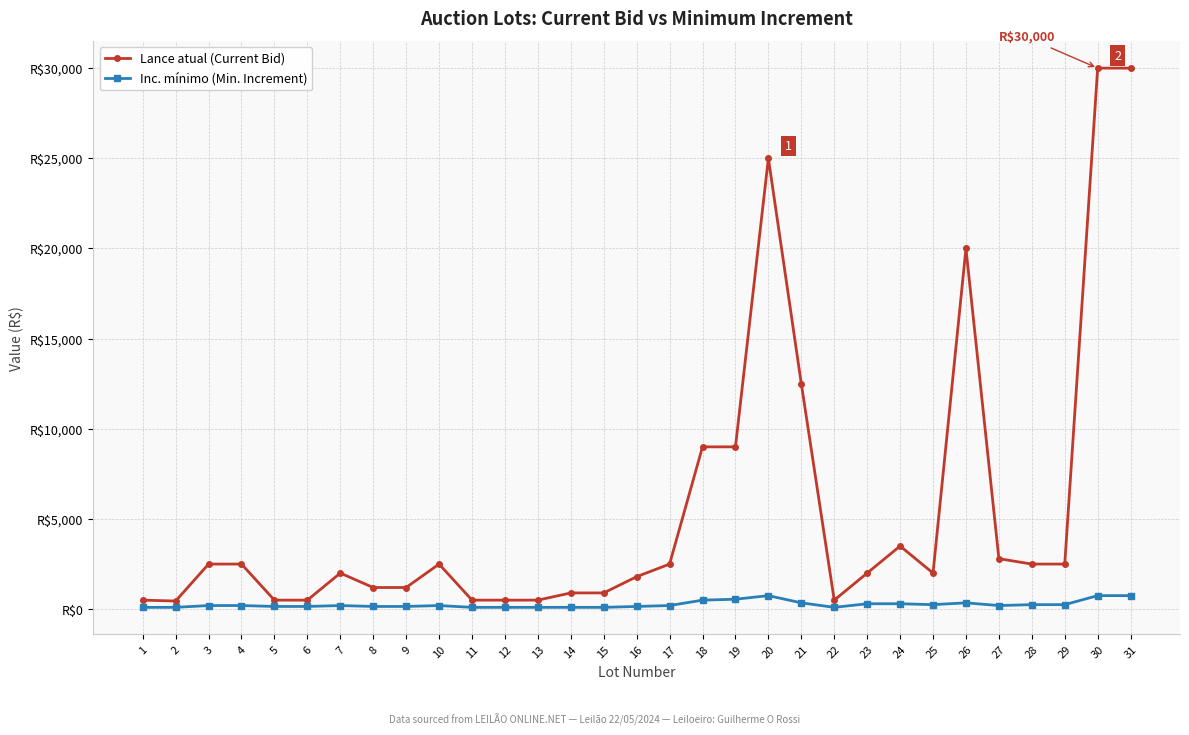

Is this an area chart (filled region under the line)?

No